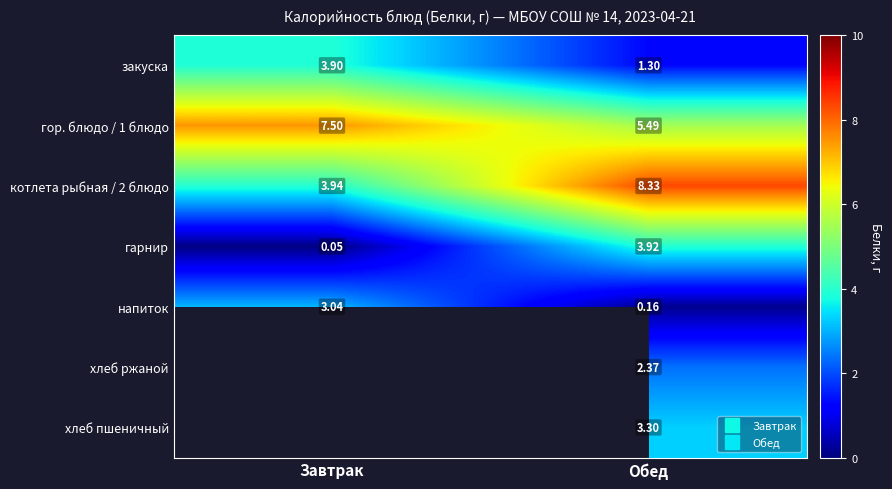

Rank the series at Завтрак from lowest to highest value.

гарнир, напиток, закуска, котлета рыбная / 2 блюдо, гор. блюдо / 1 блюдо, хлеб ржаной, хлеб пшеничный